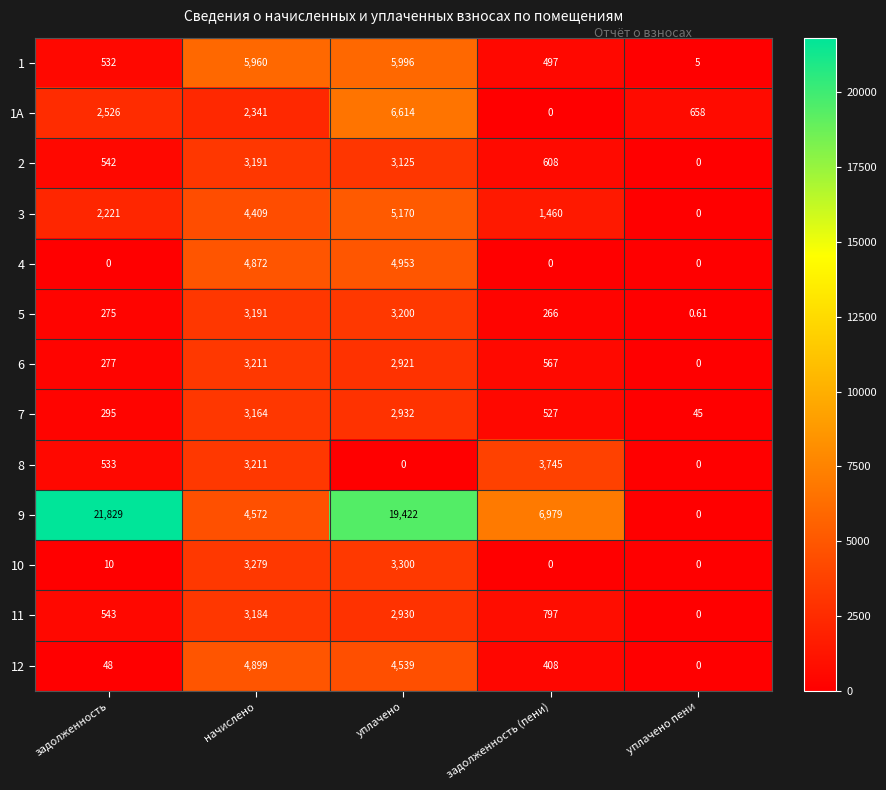

List the labels in order of 5 value, smallest first.

уплачено пени, задолженность (пени), задолженность, начислено, уплачено